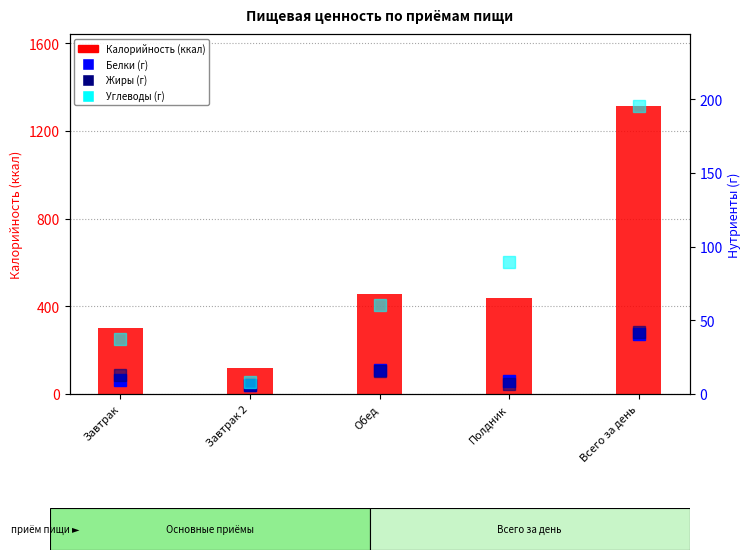

Are the bars horizontal?

No